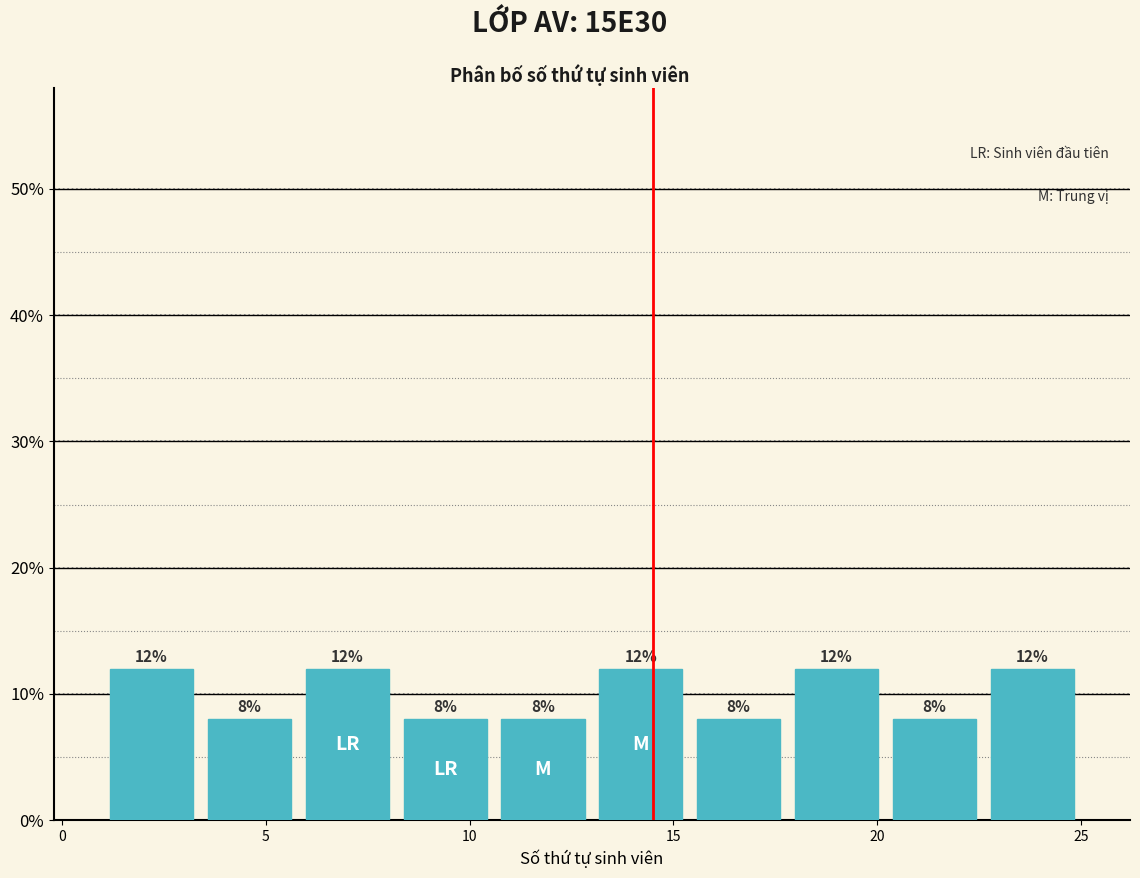

Reading left to right, list every bar in this chart as the range it spans on the x-axis followed by its height. The bar edges are not printed on the chart, so give them approximately, as read against the axis.

1.0 to 3.4: 12
3.4 to 5.8: 8
5.8 to 8.2: 12
8.2 to 10.6: 8
10.6 to 13.0: 8
13.0 to 15.4: 12
15.4 to 17.8: 8
17.8 to 20.2: 12
20.2 to 22.6: 8
22.6 to 25.0: 12